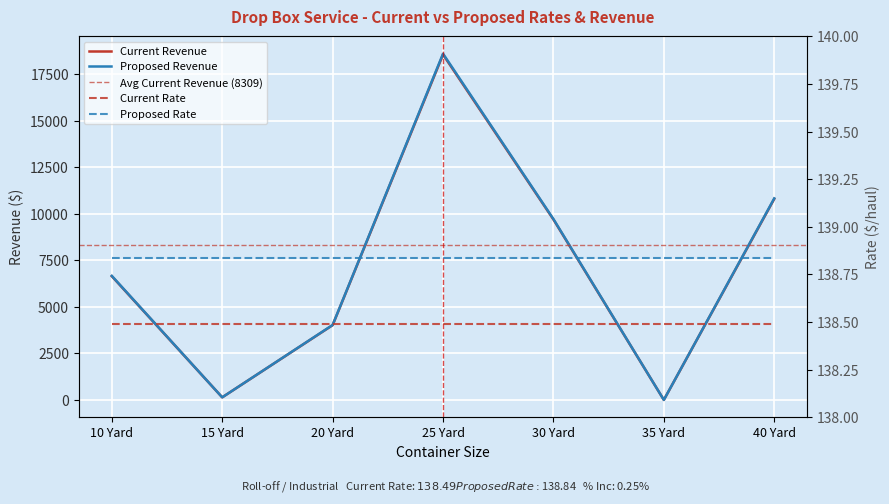

What is the sum of all Current Revenue values?

49856.4